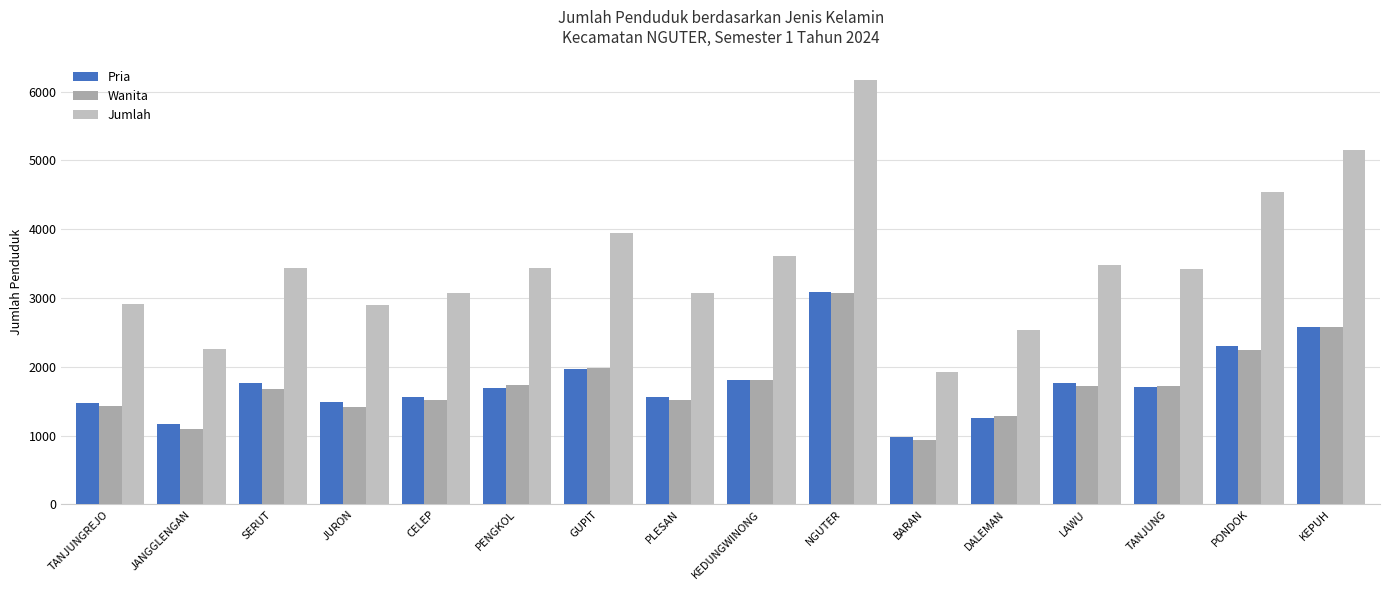

What are all the series names shown in the legend?

Pria, Wanita, Jumlah